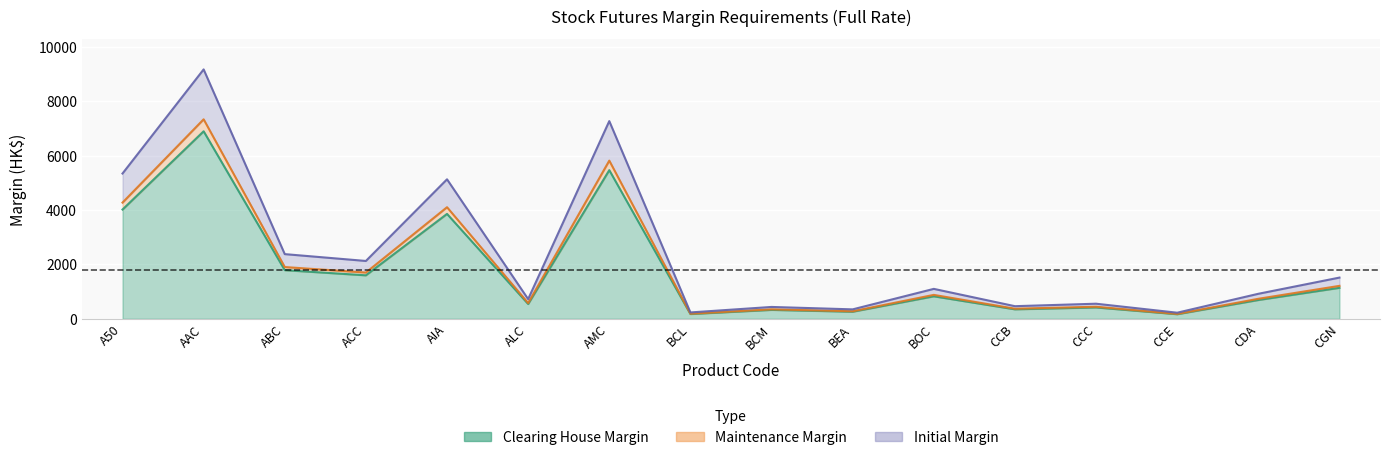

What is the lowest value of the Clearing series?

169